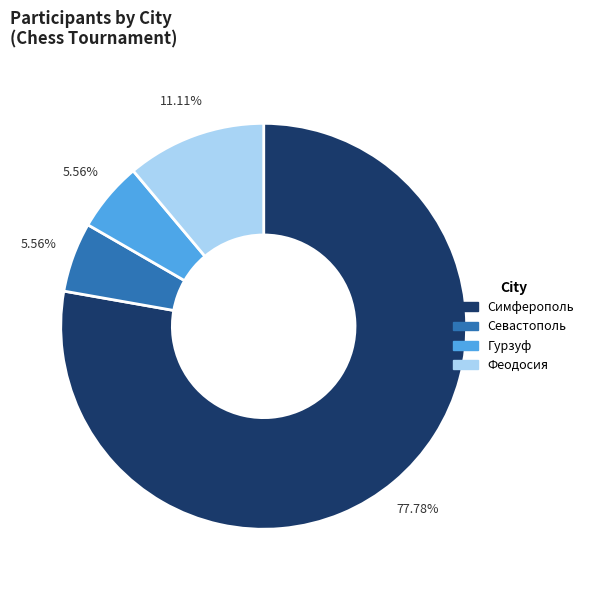

Does any single category account for the majority?

Yes